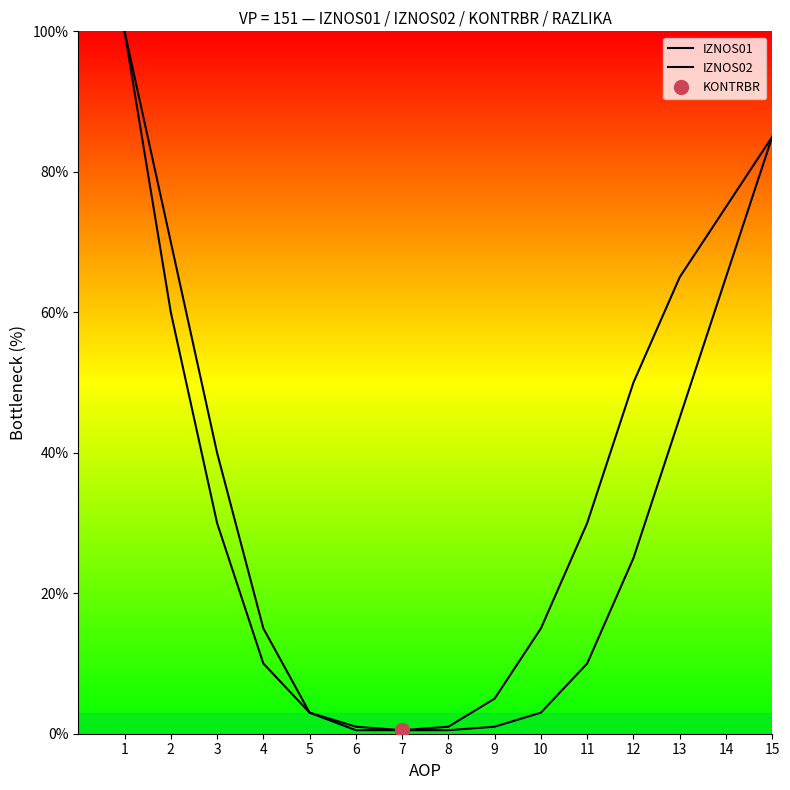

What is the sum of all IZNOS02 values?

555.0